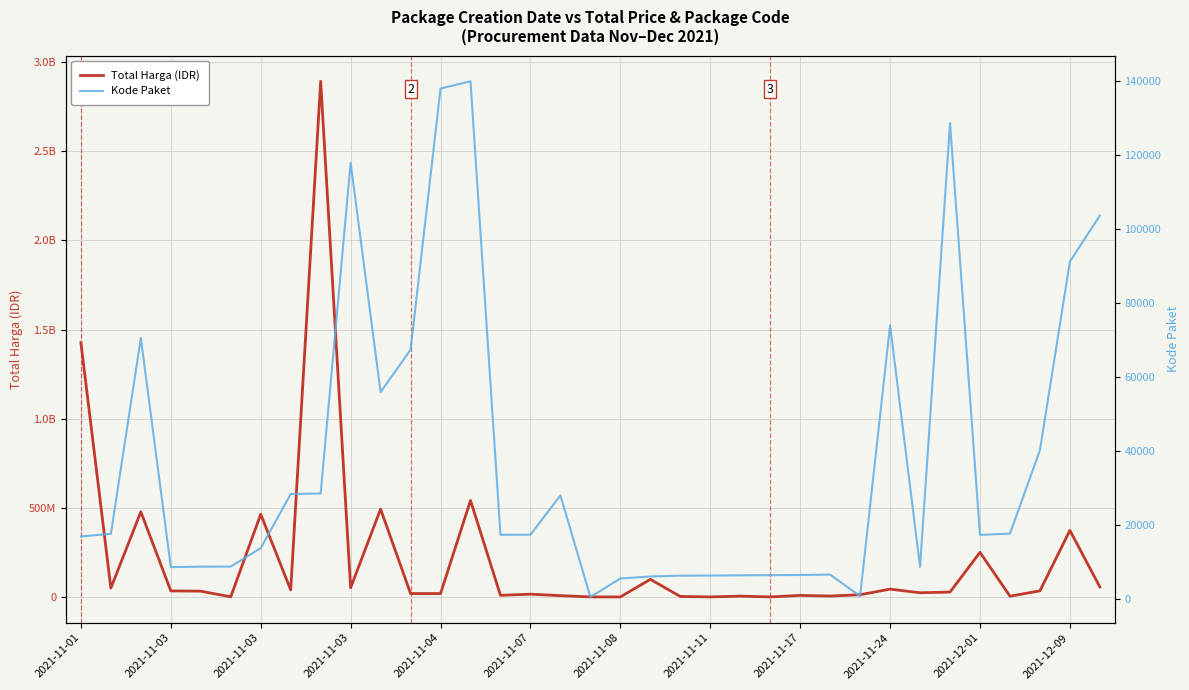

Is the value of Kode Paket at 21 greater than the value of Total Harga (IDR) at 14?

No